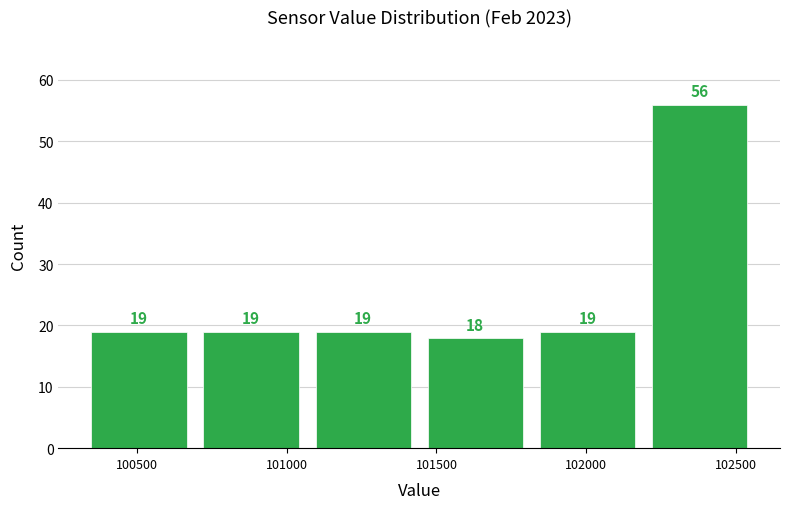

How tall is the bar that spans 102200 to 102550 on the x-axis? The bar edges are not printed on the chart, so give them approximately, as read against the axis.

56